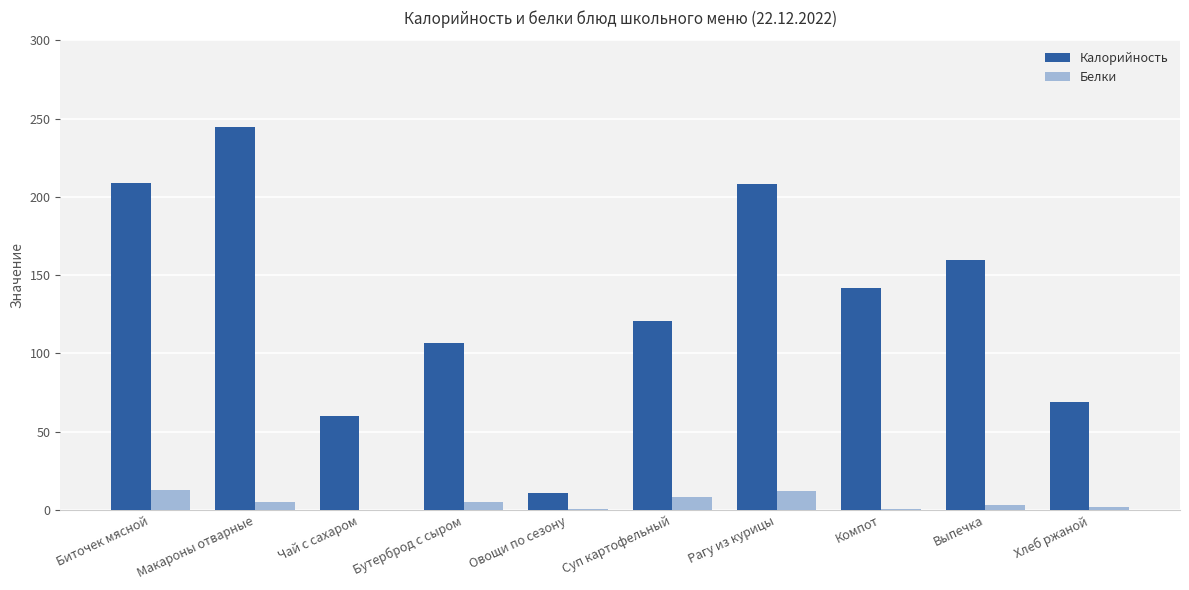

Is the value of Белки at Выпечка greater than the value of Калорийность at Овощи по сезону?

No